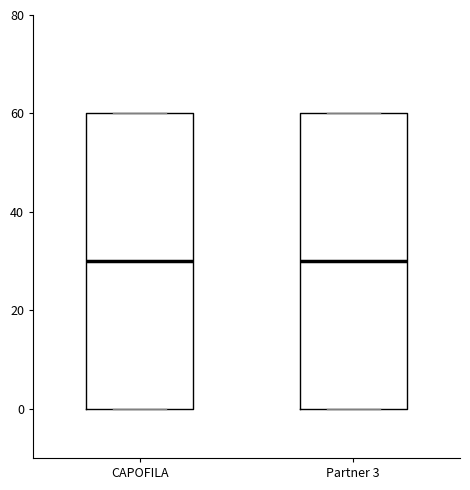

Where is the upper edge of the box for CAPOFILA on the y-axis? The values are not printed on the chart, so give them approximately, as read against the axis.

60